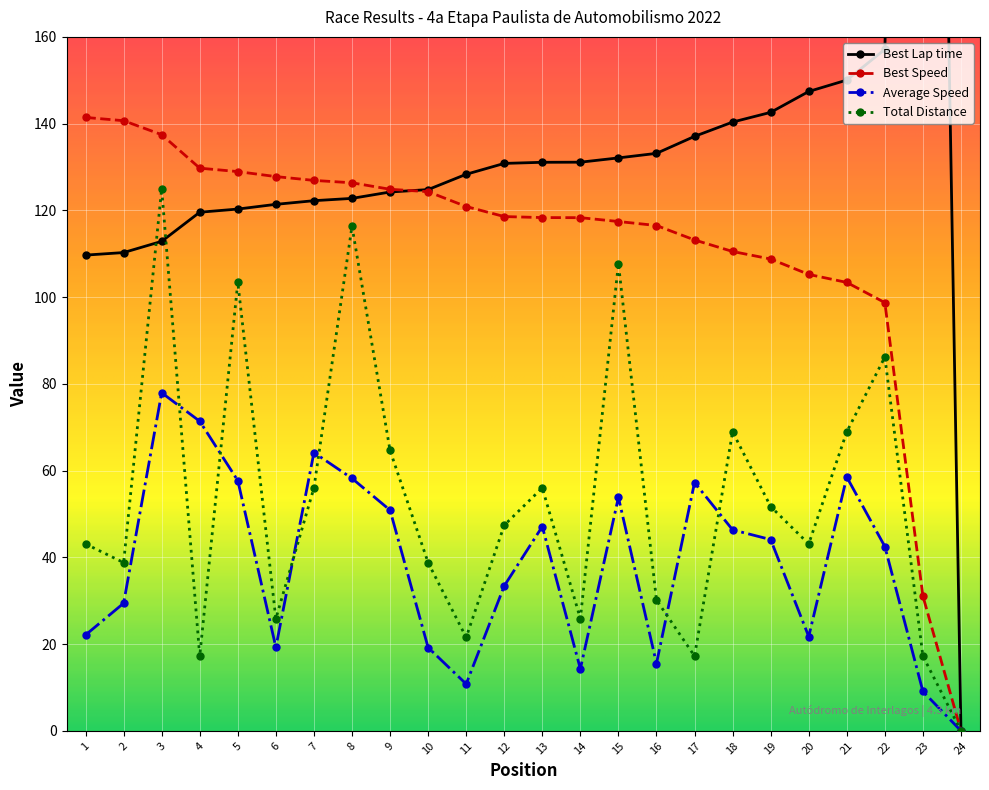

What is the value of the Best Speed point at the 4th from the left?

129.7